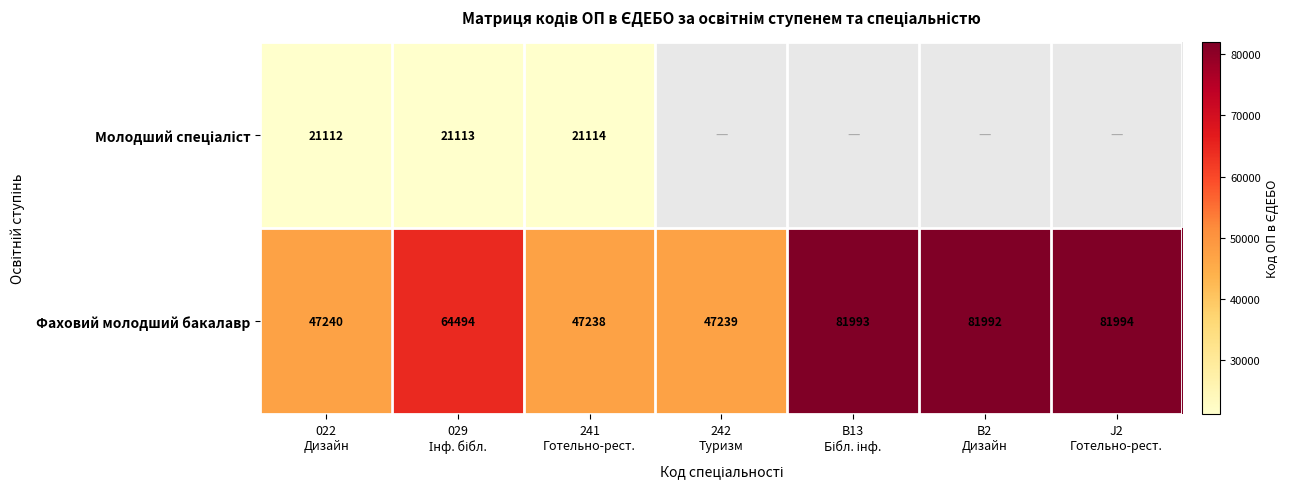

What is the average value of the Фаховий молодший бакалавр series?

64599